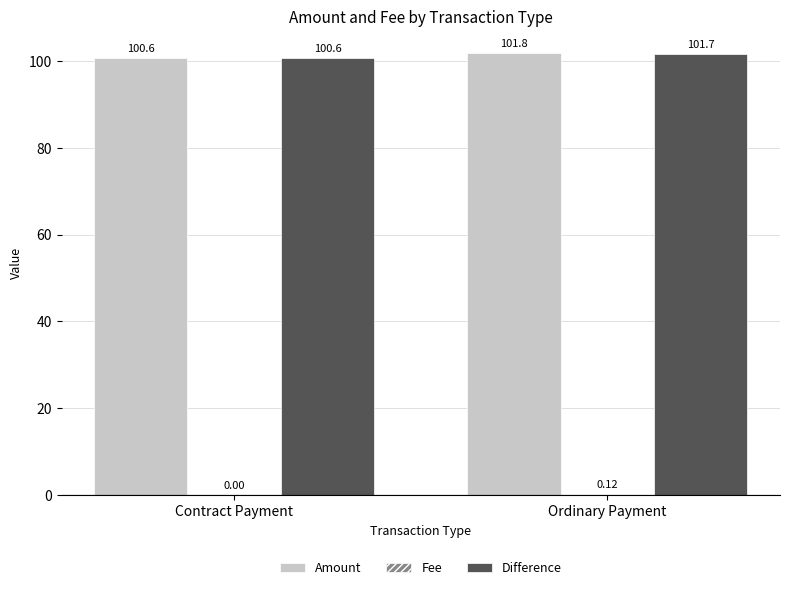

Where does the Amount series first go above 101?

Ordinary Payment